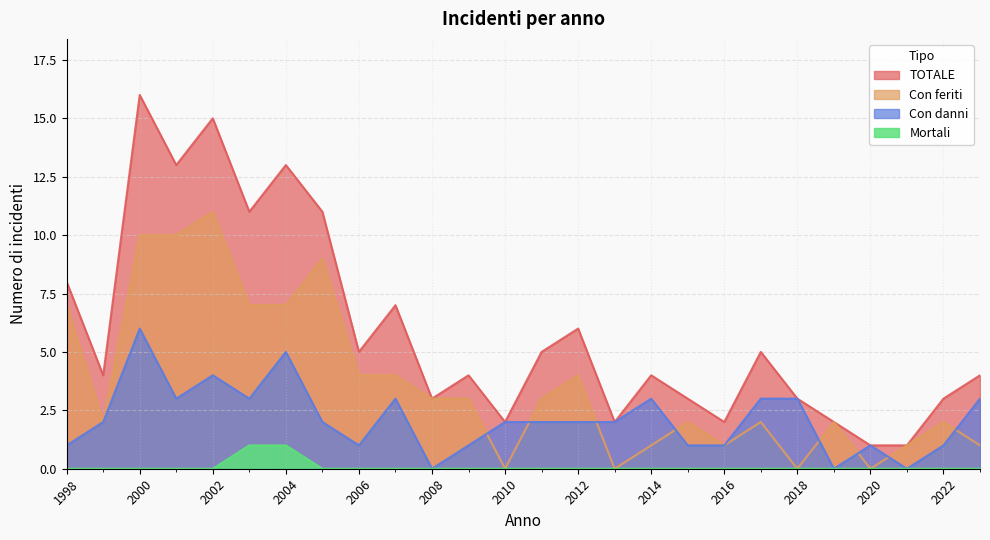

Is it true that Con danni equals 2 at 2018?

False